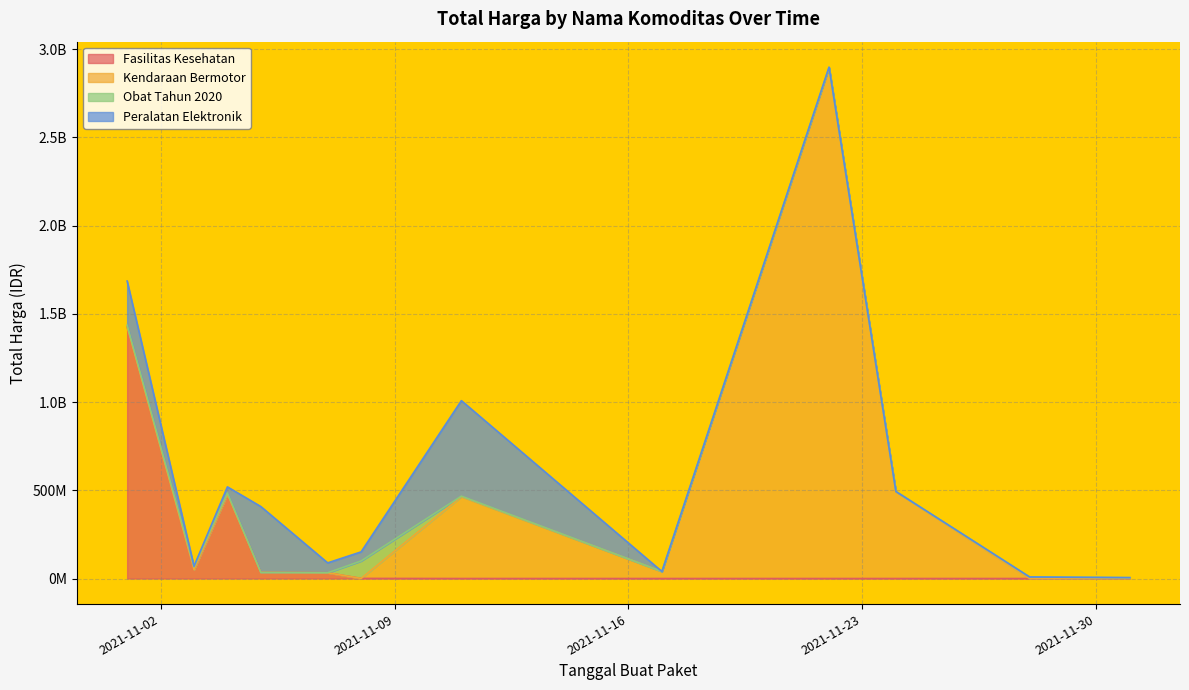

Is it true that Obat Tahun 2020 equals 8742500 at 2021-11-28?

True